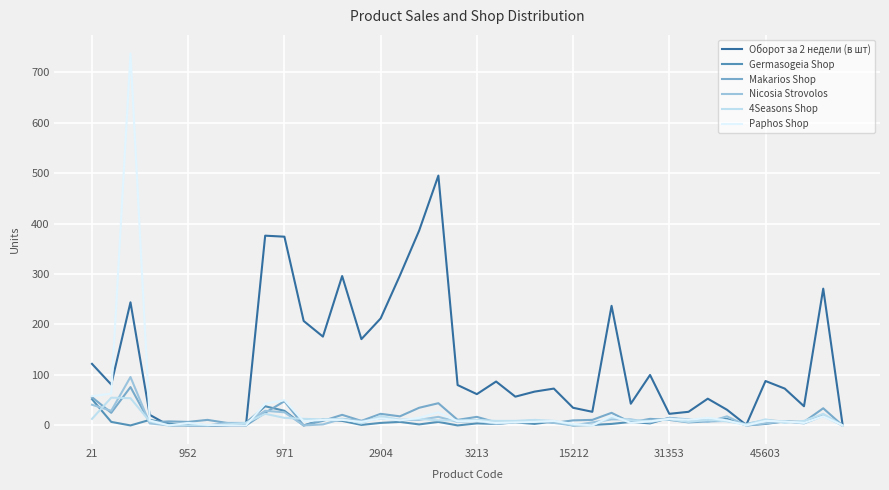

Which series has the largest total across all categories?

Оборот за 2 недели (в шт)